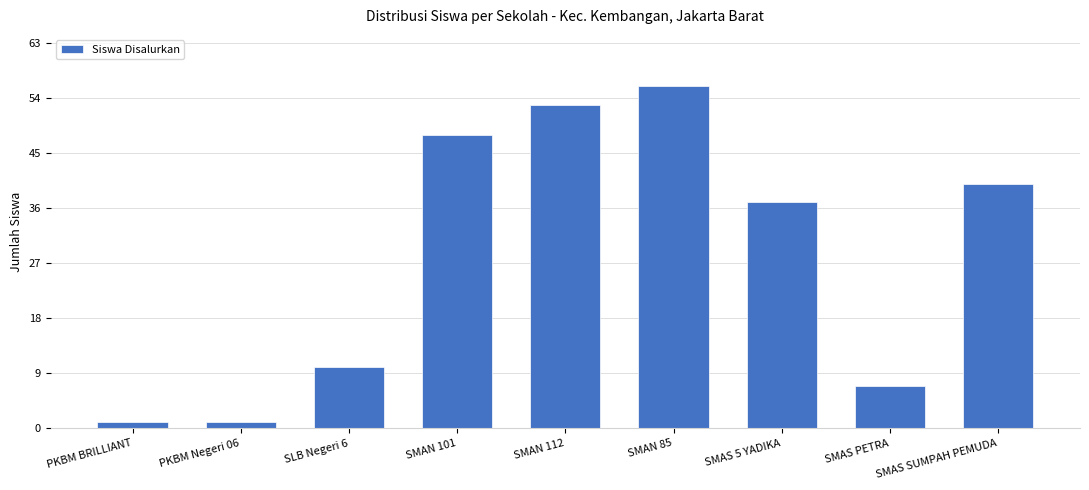

The value at SMAS 5 YADIKA is 21. True or false?

False